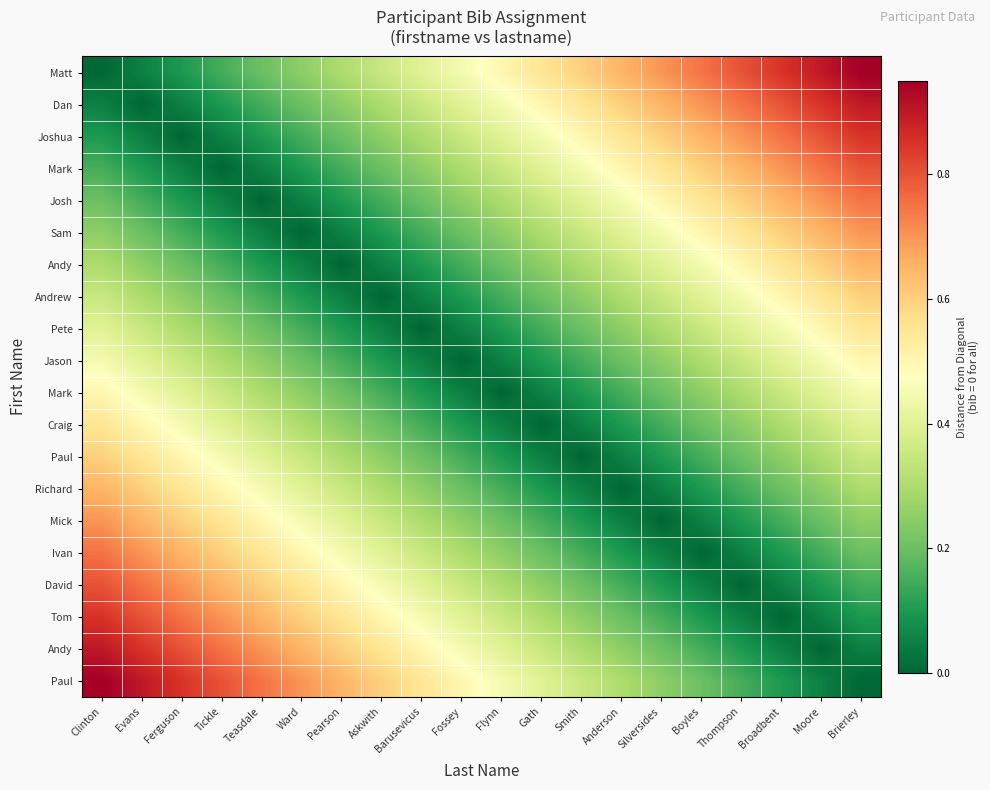

Which label corresponds to the smallest value in the chart?

Clinton